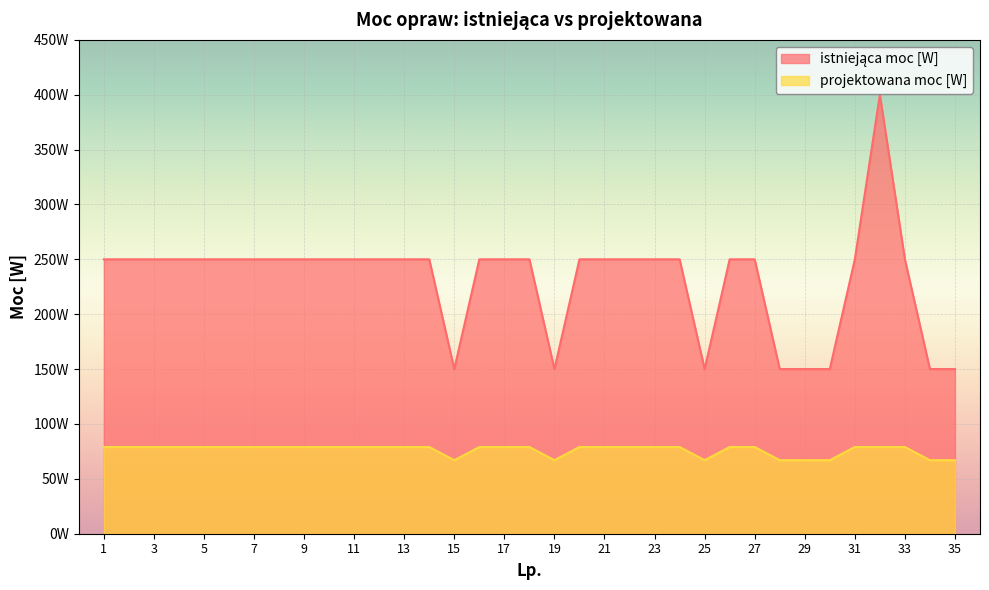

True or false: projektowana moc [W] has a value of 132 at 14.

False